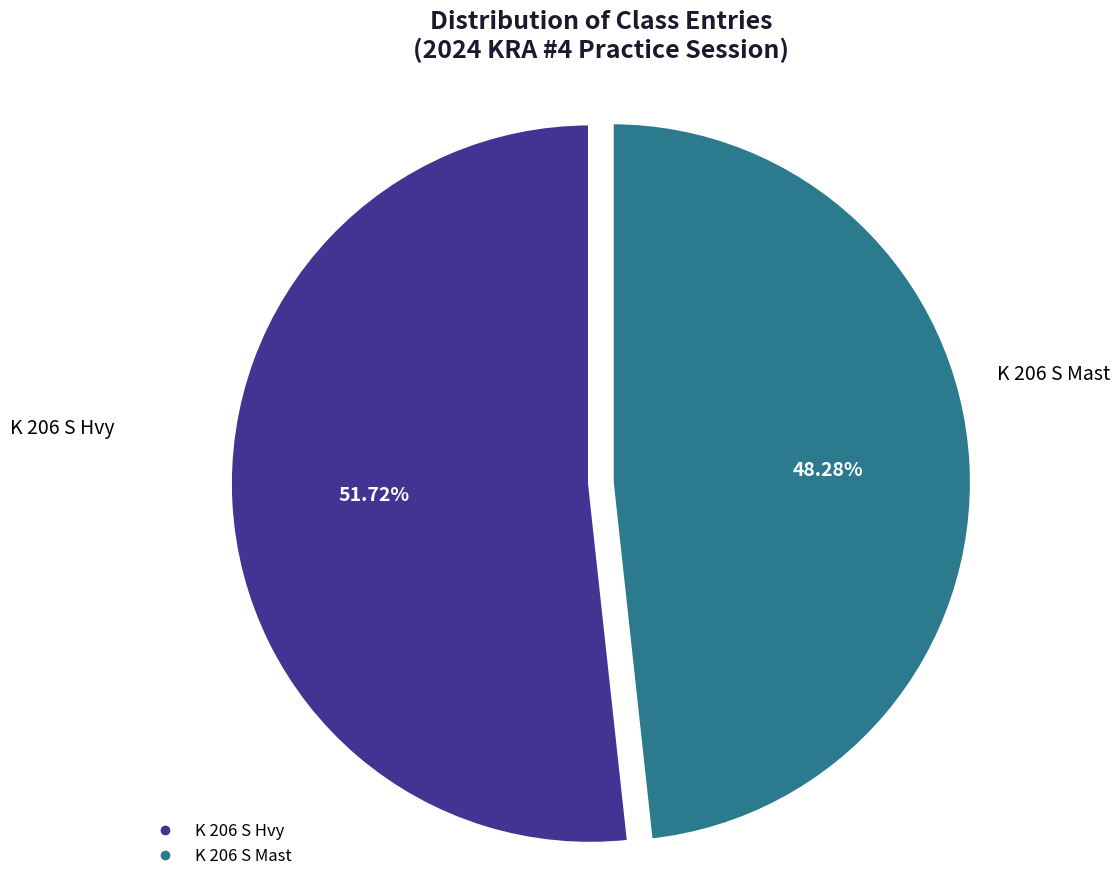

True or false: K 206 S Mast accounts for 48% of the total.

True